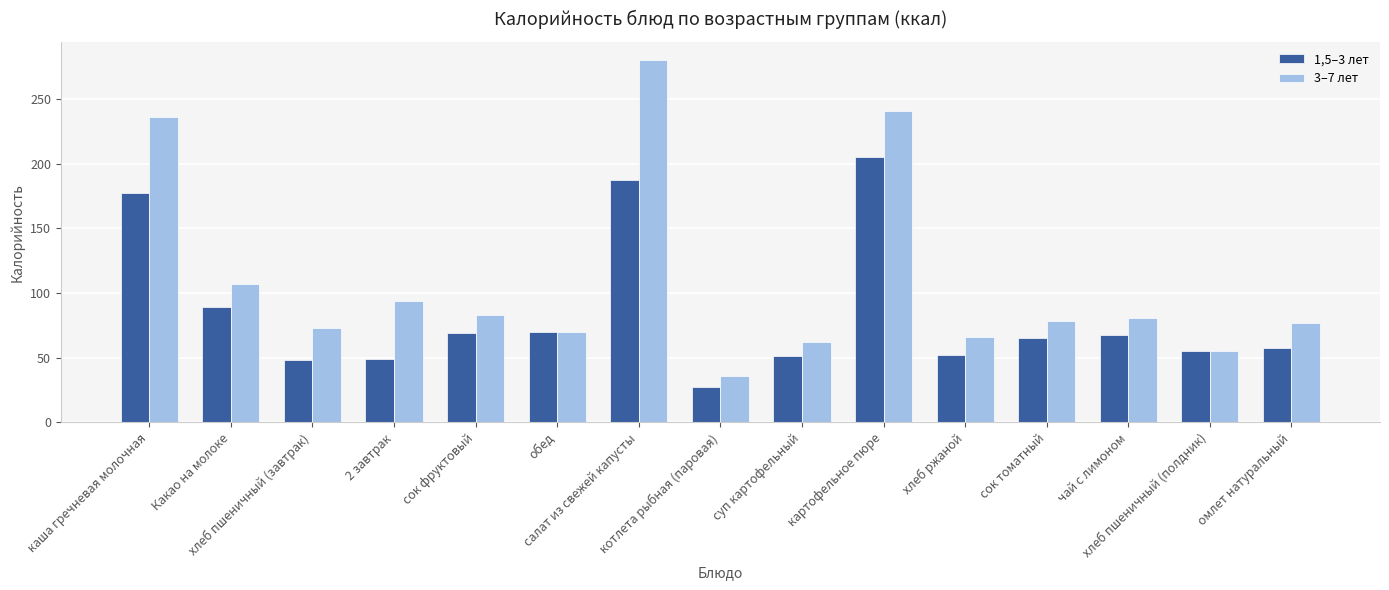

How many data points in 1,5–3 лет are above 65?

8